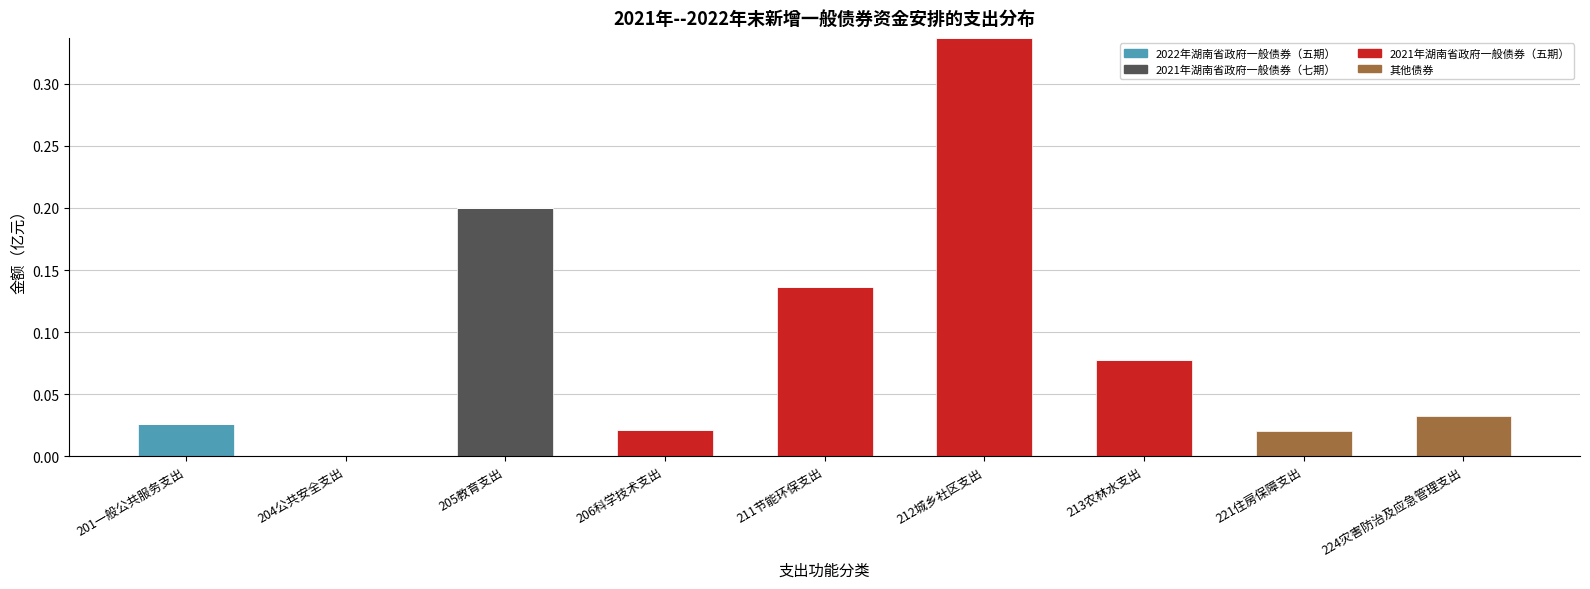

At which category is the sum across all series the highest?

212城乡社区支出